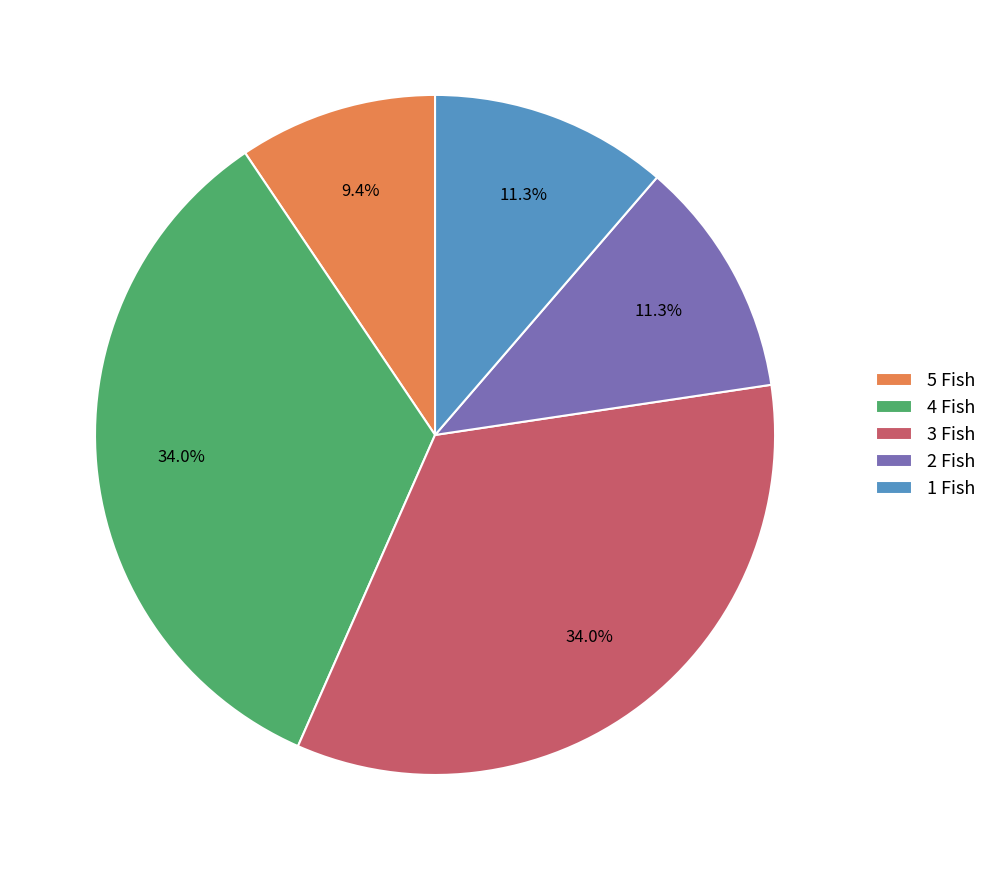

Is the sum of 4 Fish and 1 Fish greater than half?

No